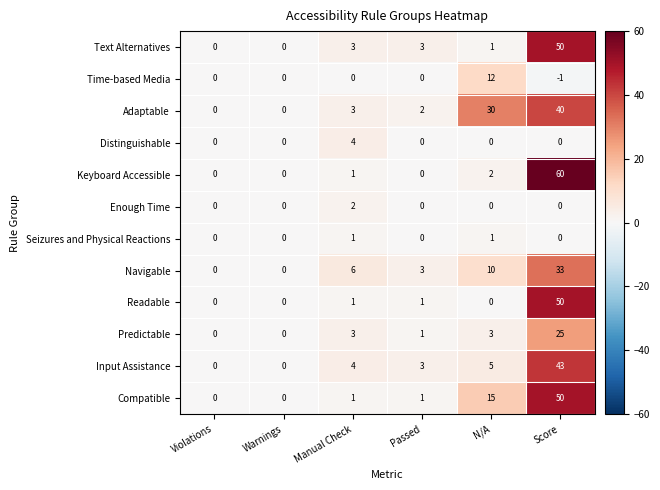

The value of Compatible at Violations is 22. True or false?

False